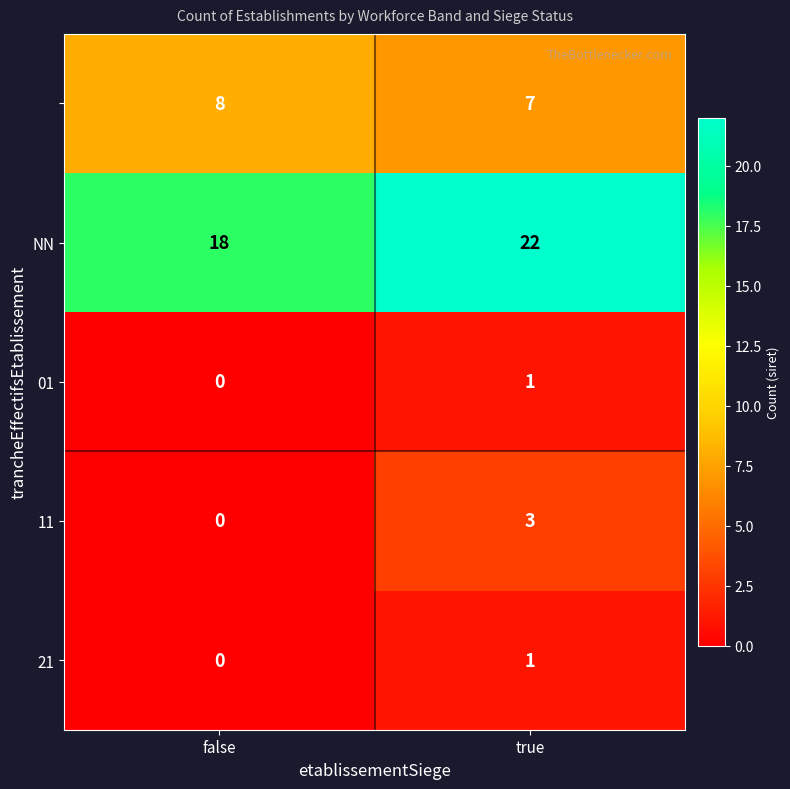

What is the spread (max minus min) of values at true?

21